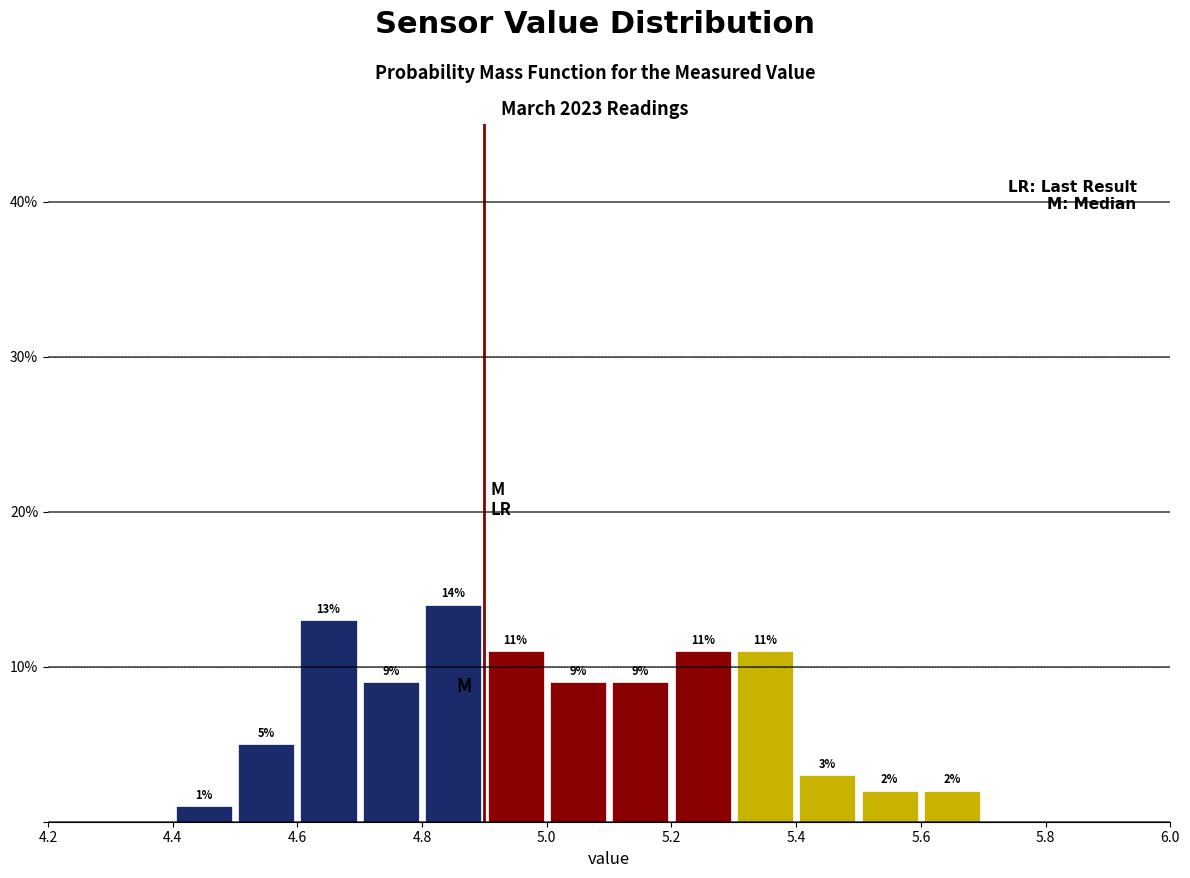

Over which range of the x-axis is the bar tallest?

4.8 to 4.9